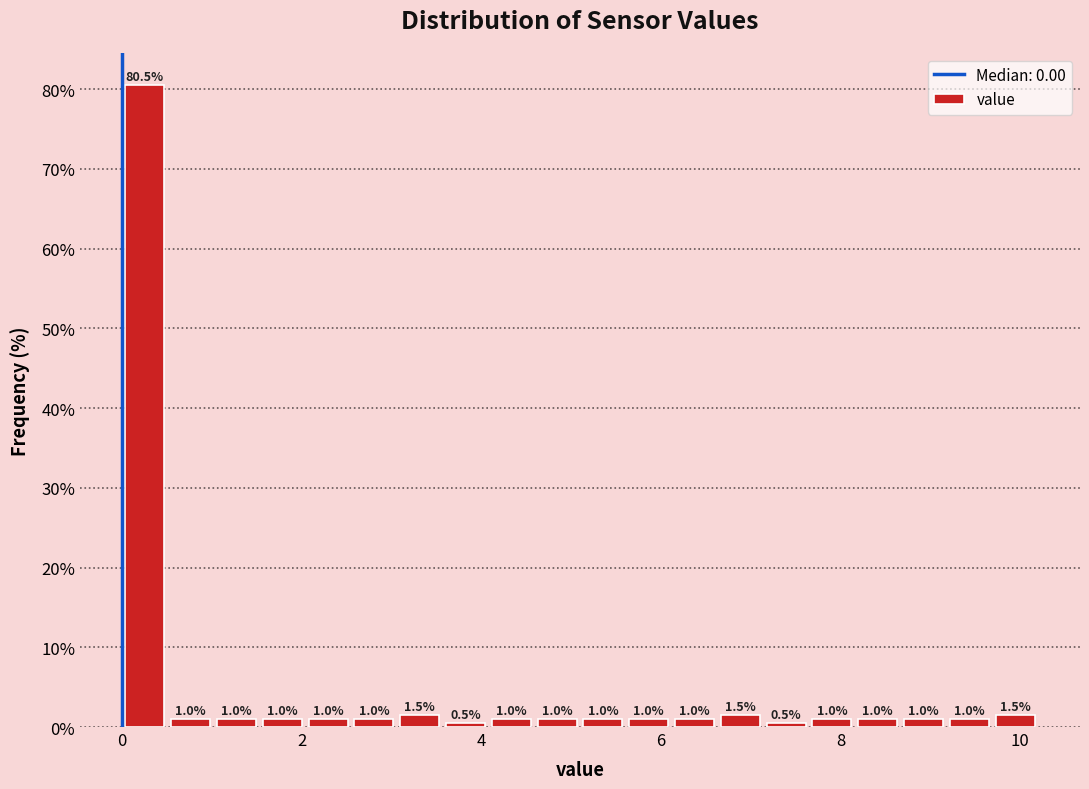

Around what value on the x-axis is the tallest bar? Give the approximate position of its centre, as read against the axis.

0.2